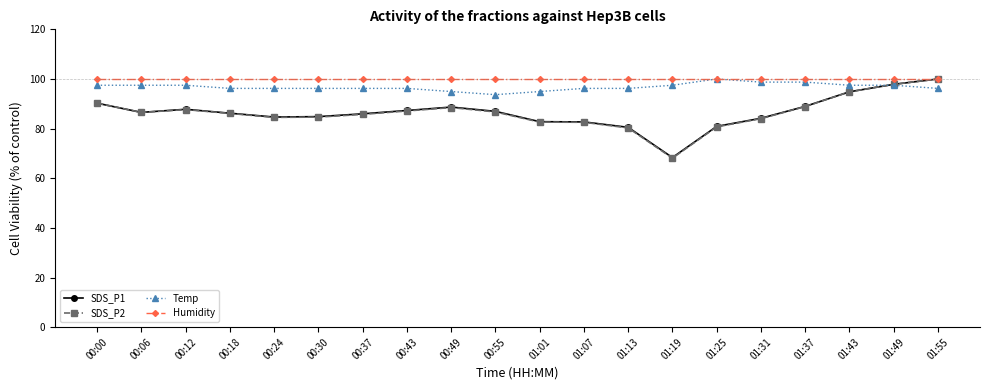

Which series has the widest spread of values?

SDS_P2